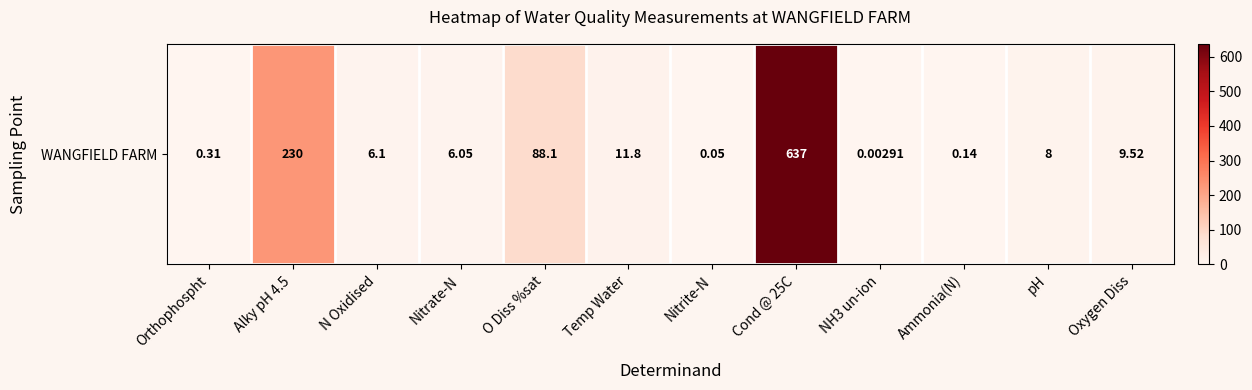

Which has a higher value, Temp Water or N Oxidised?

Temp Water